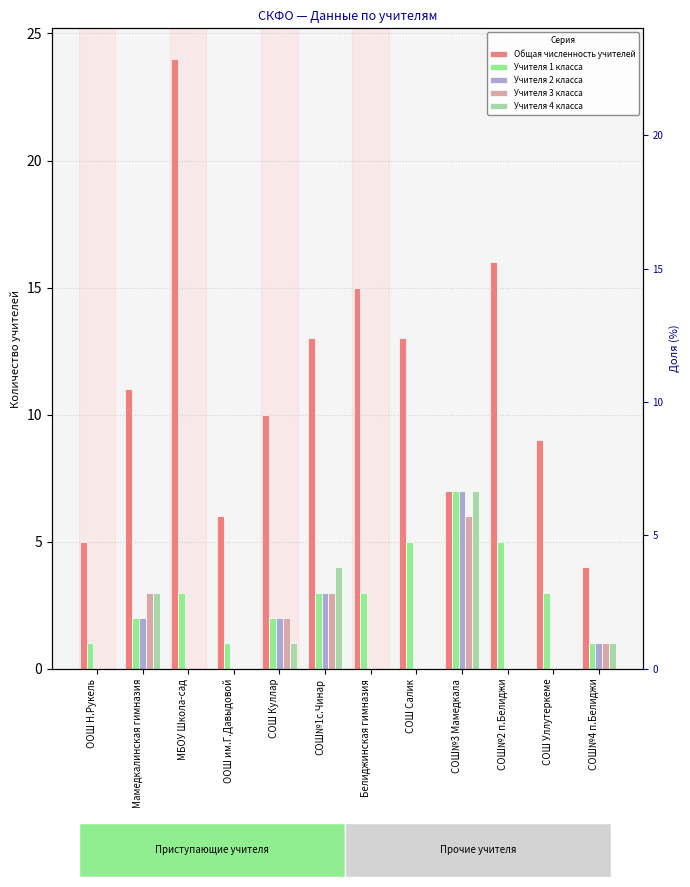

At which category does the chart reach its minimum across all series?

ООШ Н.Рукель